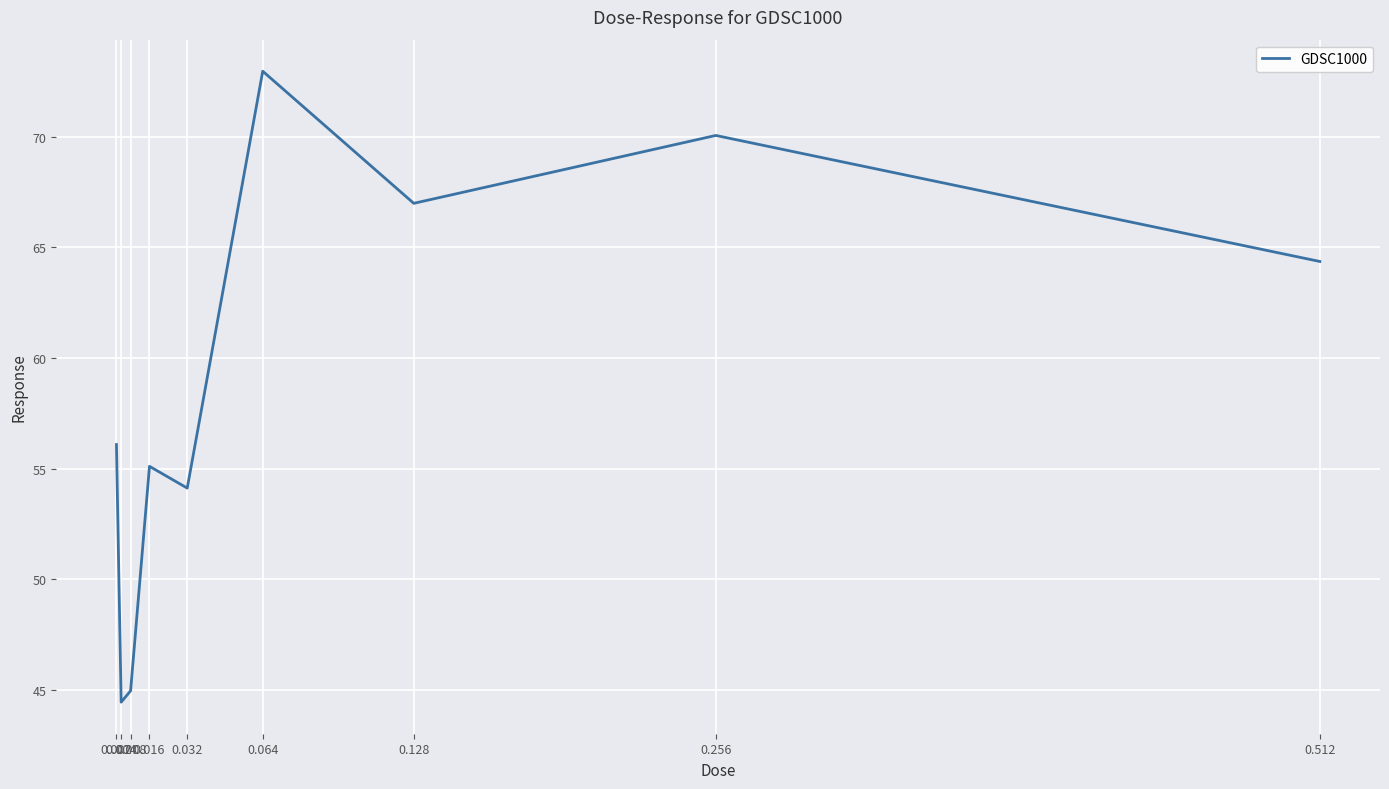

Between 0.512 and 0.008, which is larger?

0.512